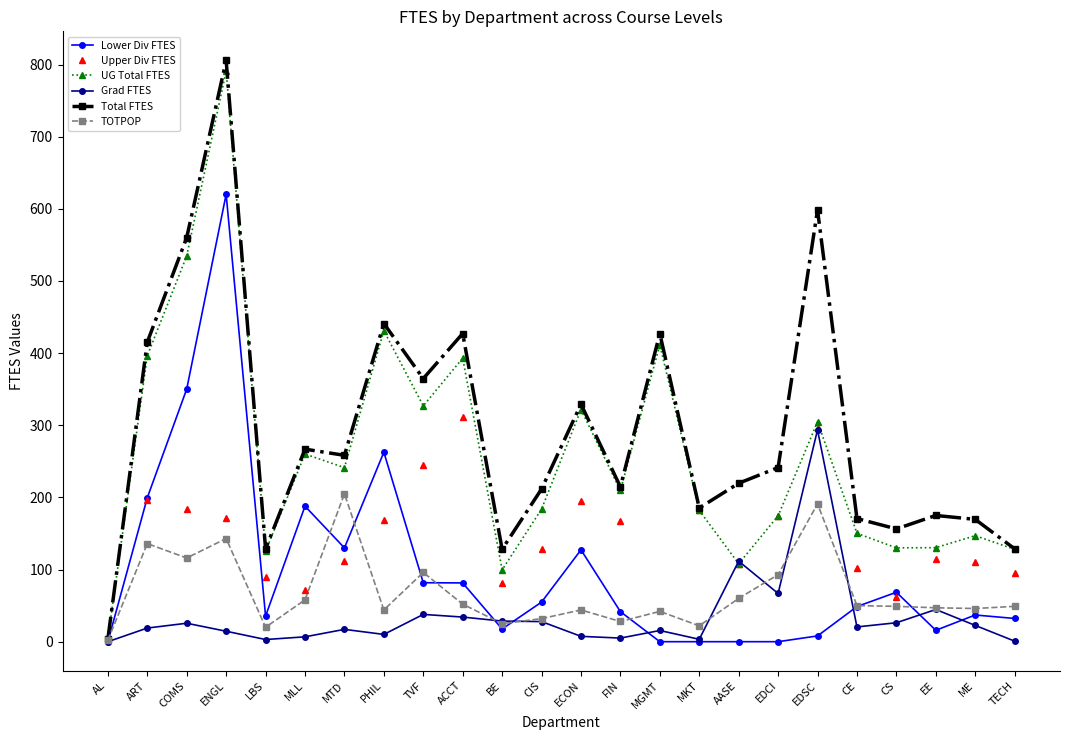

What is the total value across all series at CIS?

639.0